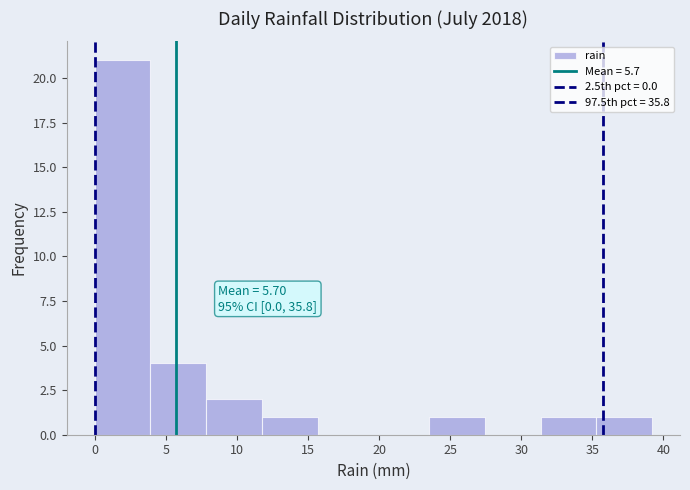

Over which range of the x-axis is the bar tallest?

0.0 to 4.0